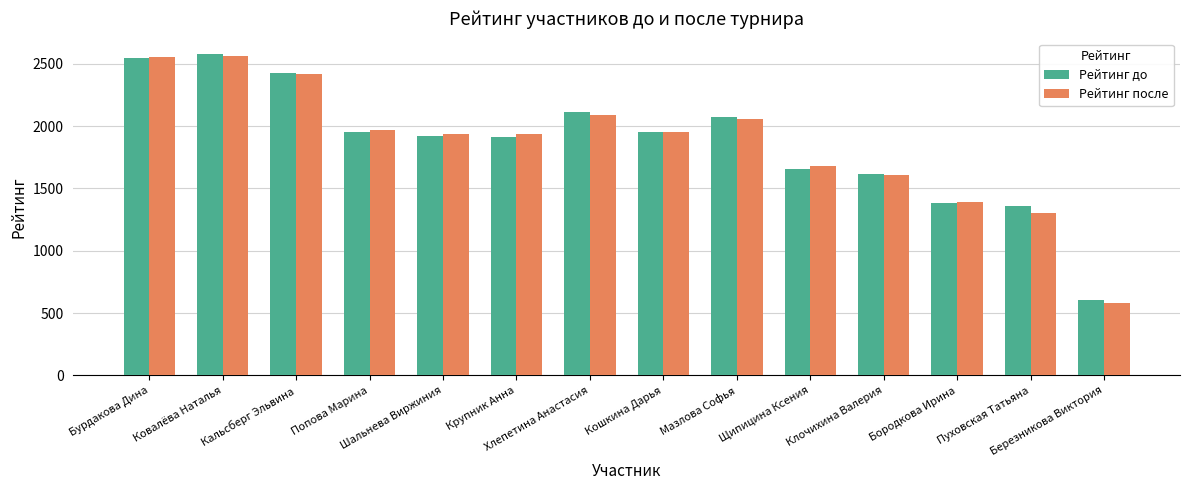

At which label does Рейтинг после reach its minimum?

Березникова Виктория